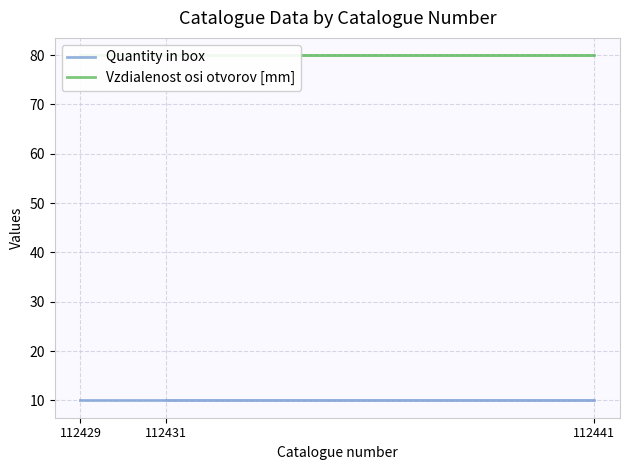

Is the value of Vzdialenost osi otvorov [mm] at 112441 greater than the value of Quantity in box at 112429?

Yes